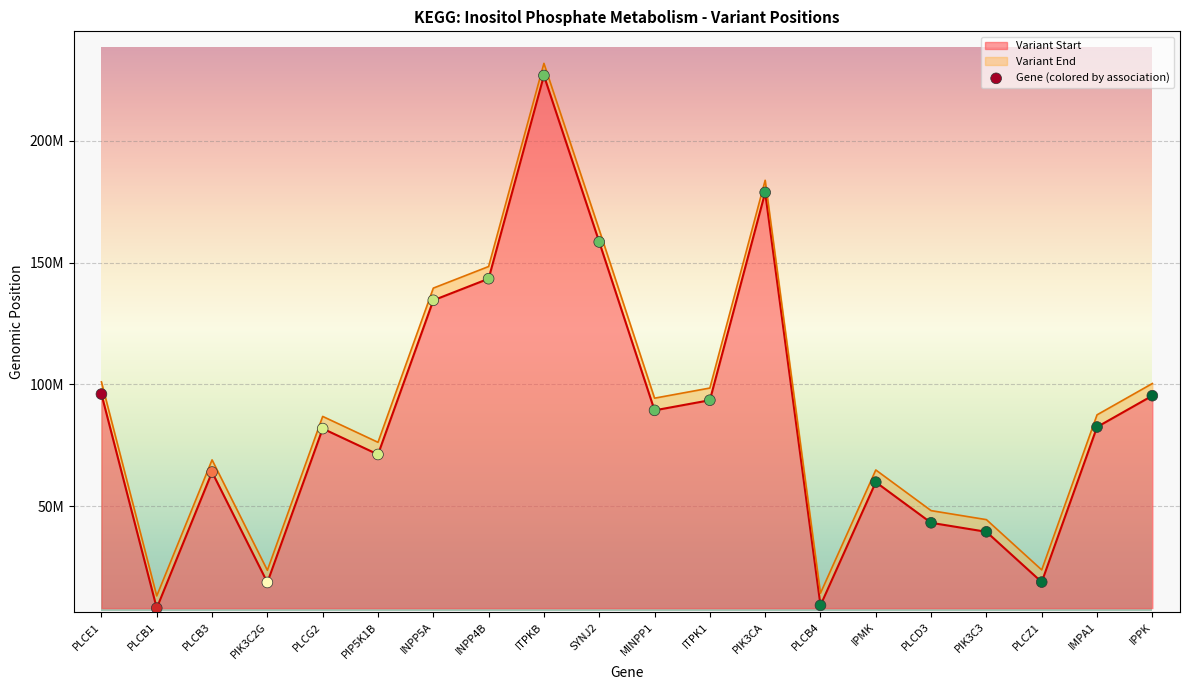

What is the ratio of the value at INPP5A to the value at PLCB1?

16.5